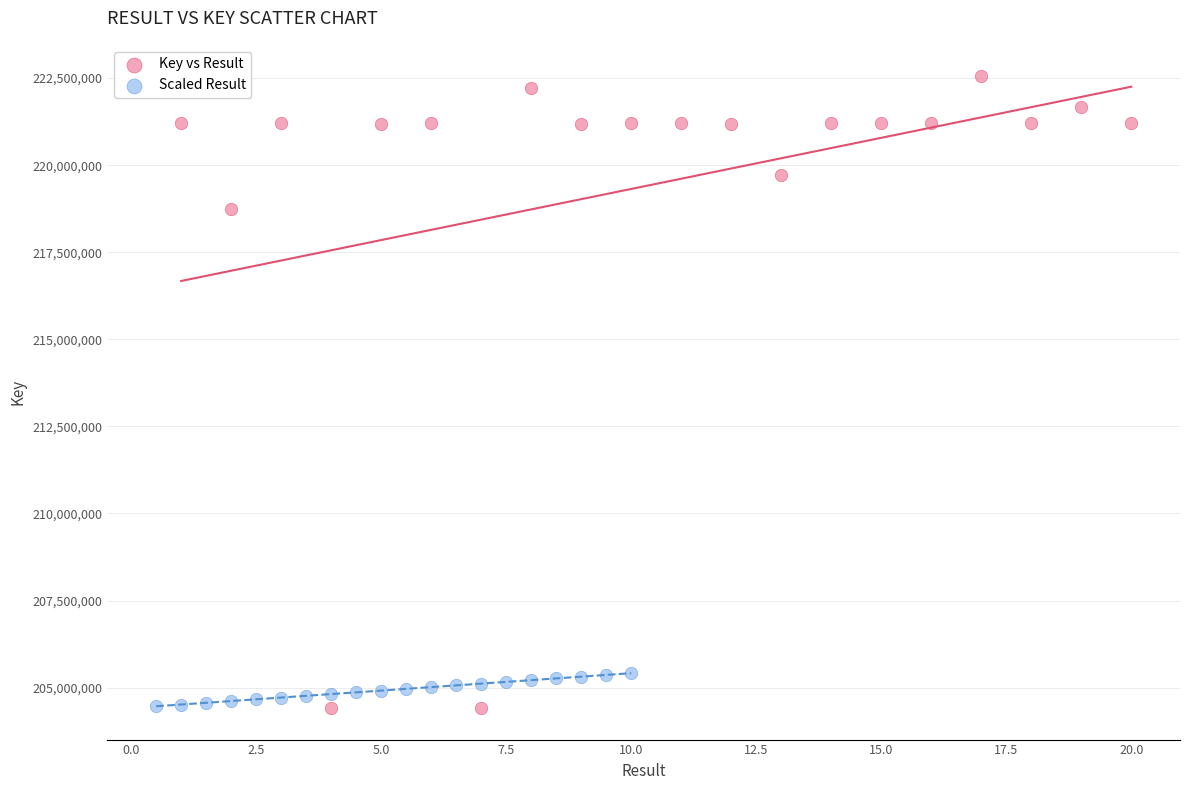

Which series has the largest Y range (max minus min)?

Key vs Result